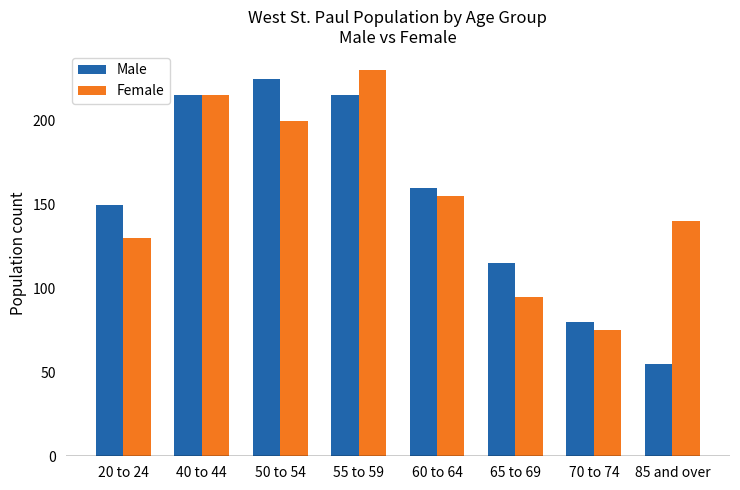

What is the label of the 6th bar from the right?

50 to 54